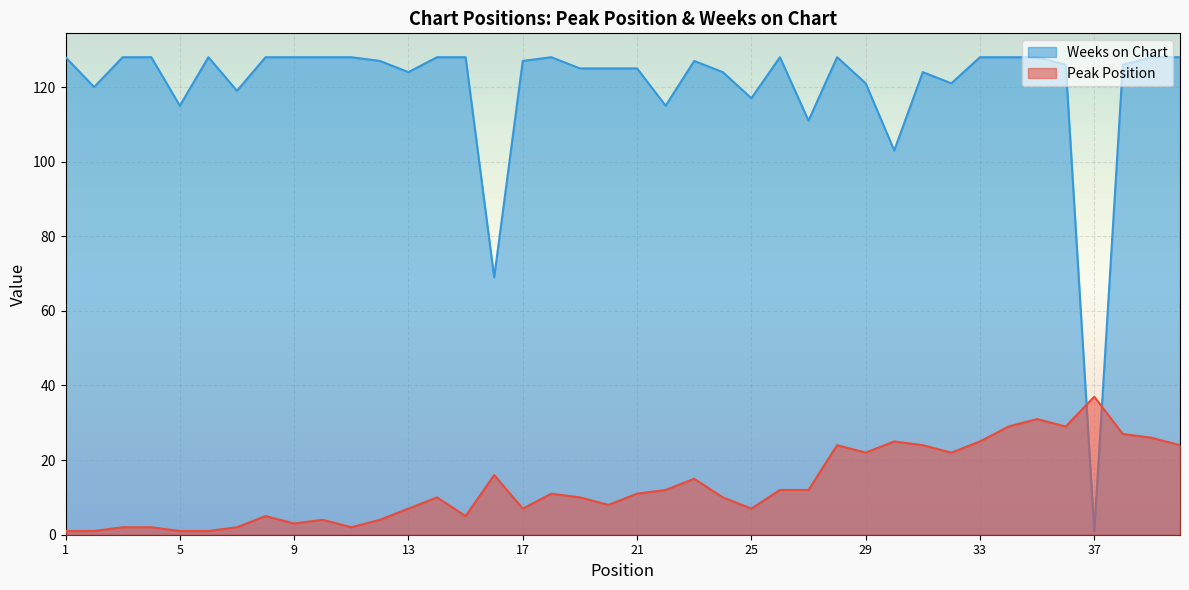

What is the maximum value shown in the chart?

128